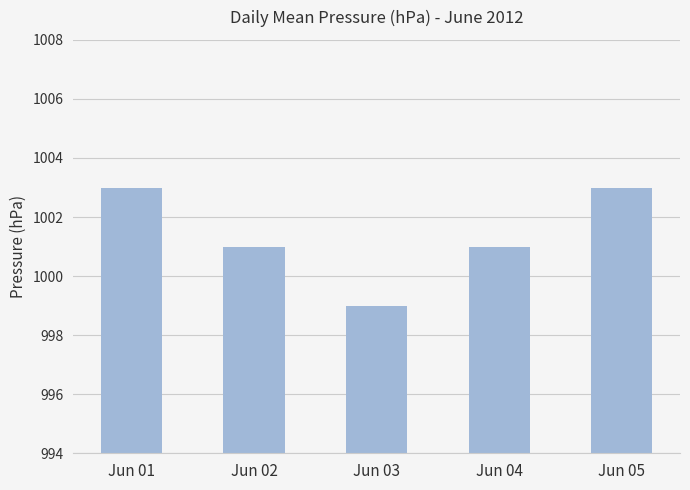

How many series are shown in this chart?

1